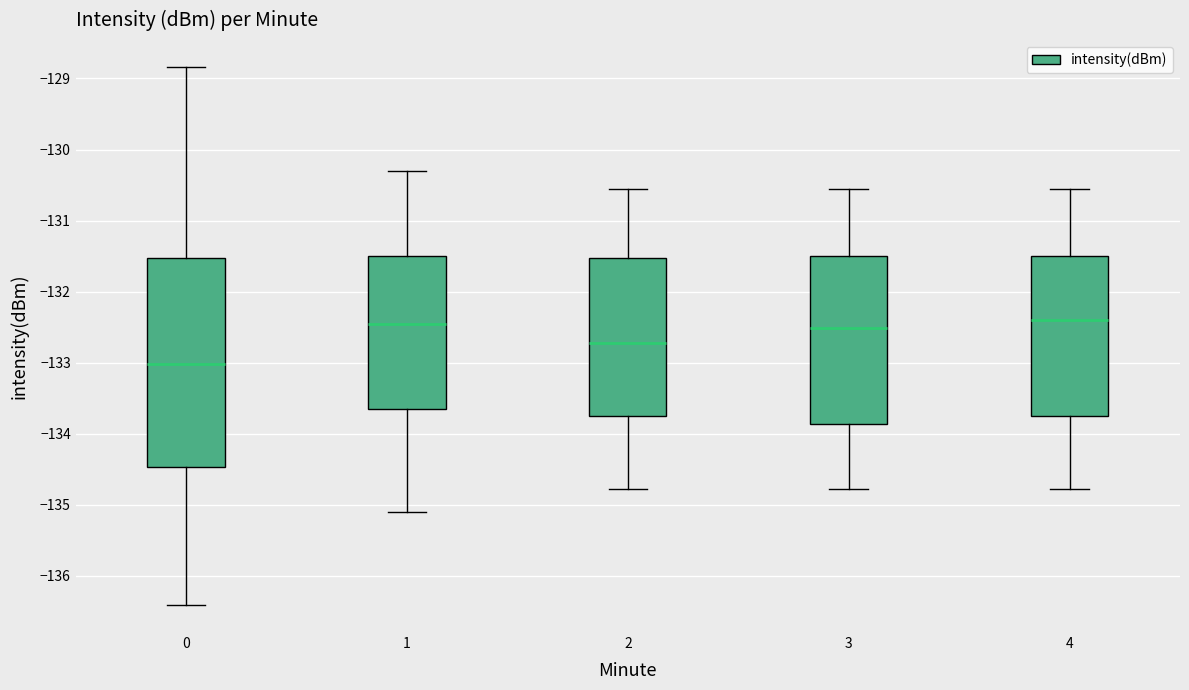

Comparing the boxes themselves (not the whiskers), which one is the tallest?

0